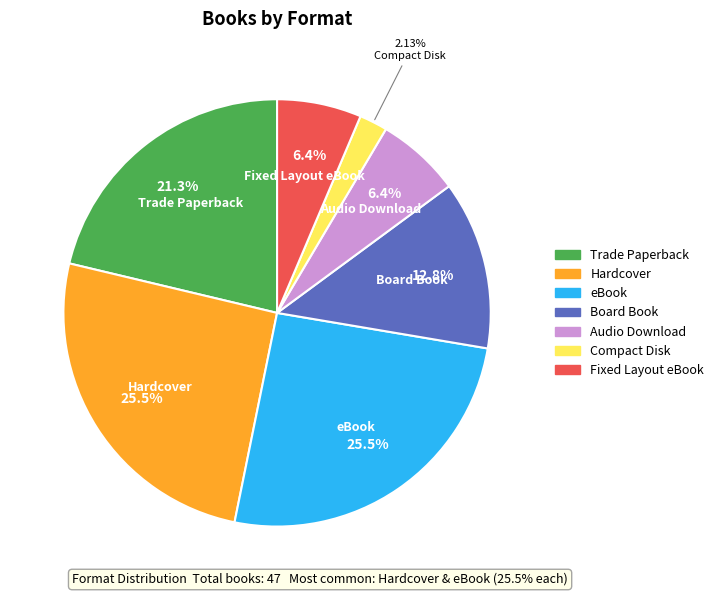

To the nearest percent, what percentage of the pie is Hardcover?

26%